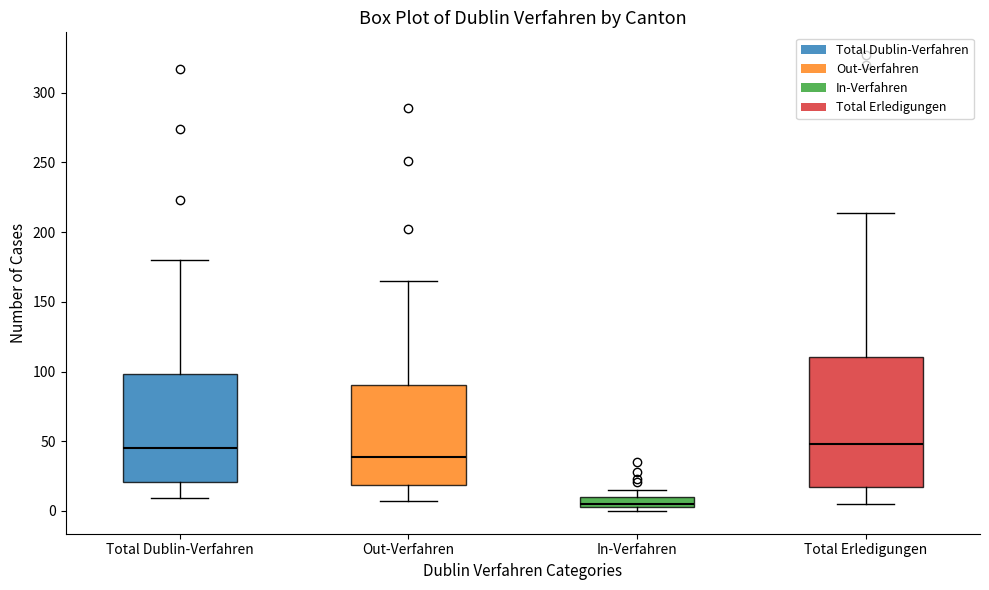

Which box's median line is the lowest?

In-Verfahren